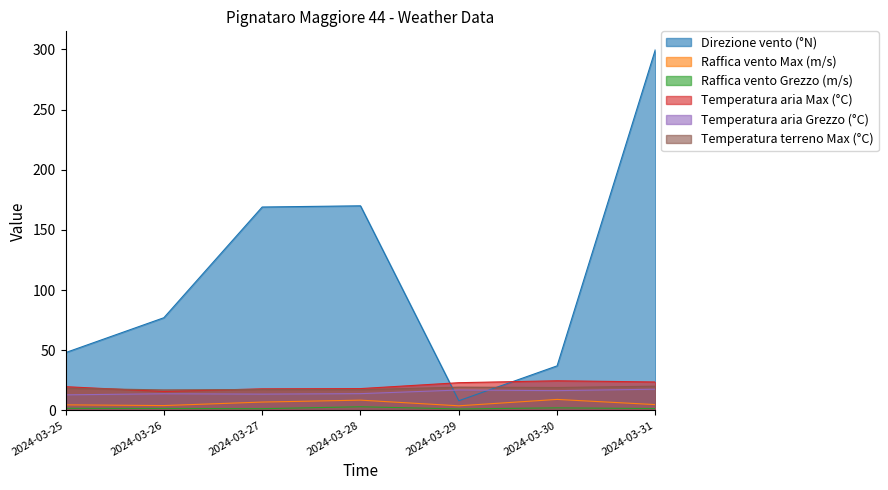

What is the maximum value for Temperatura aria Max (°C)?

24.6